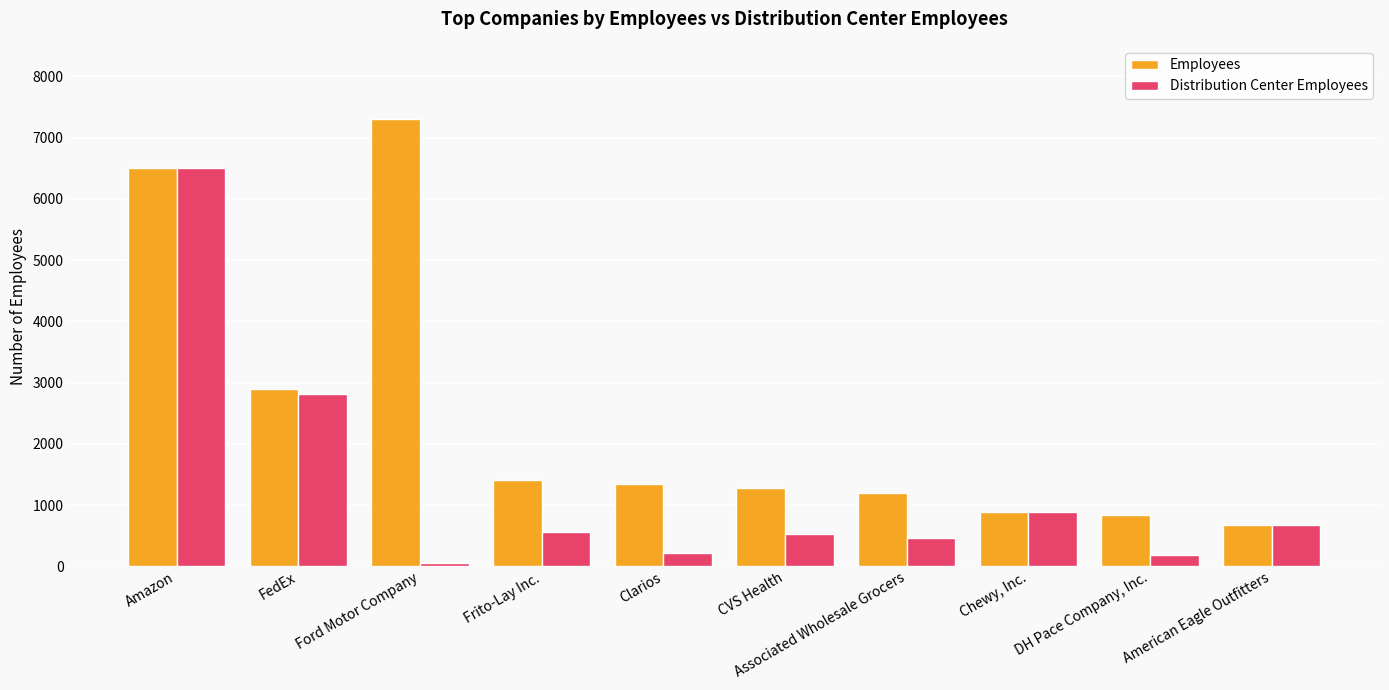

What is the label of the 2nd bar from the left?

FedEx